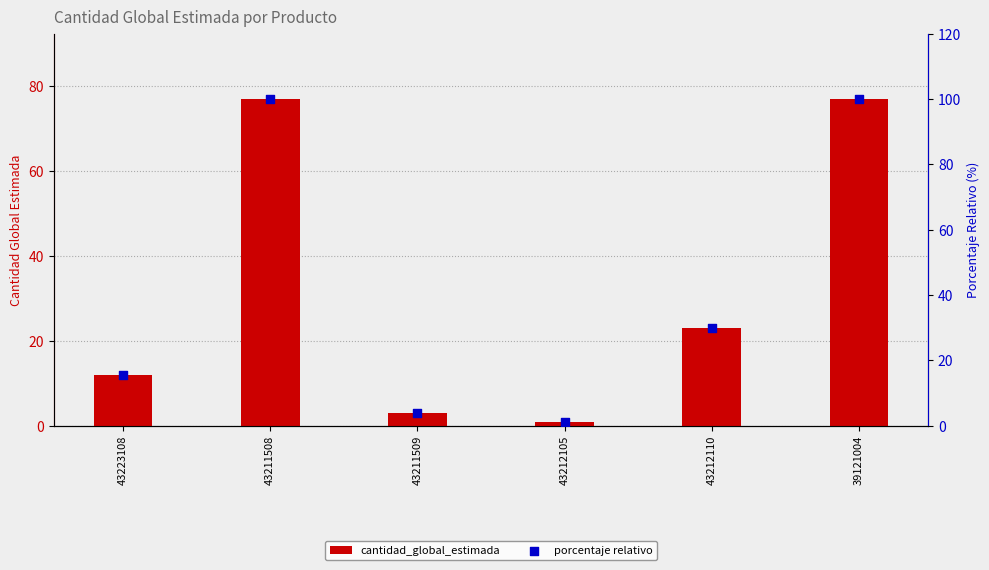

At how many categories does at least one series exceed 2?

5